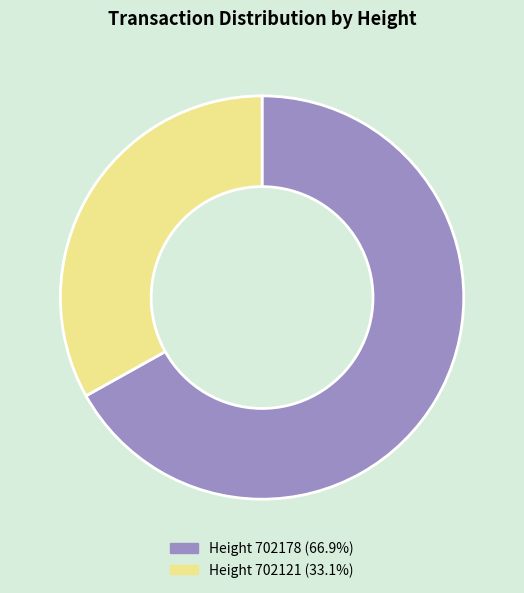

Is there a majority slice in this chart?

Yes